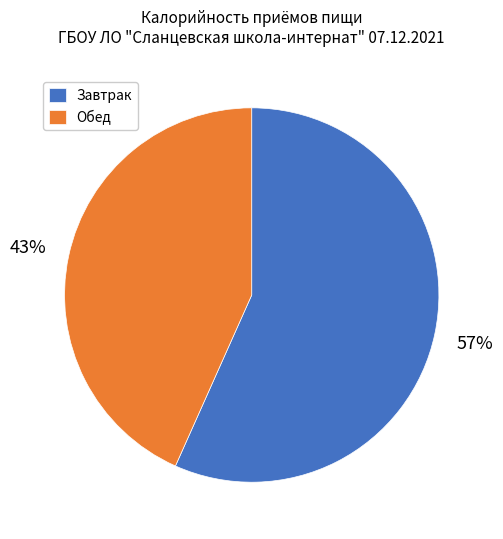

Does any single category account for the majority?

Yes